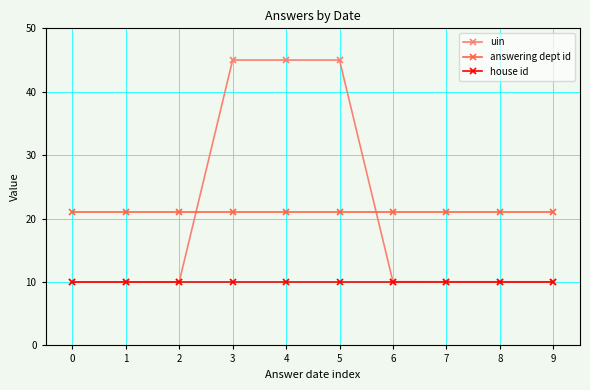

Between which two adjacent categories do uin and answering dept id first intersect?

2 and 3